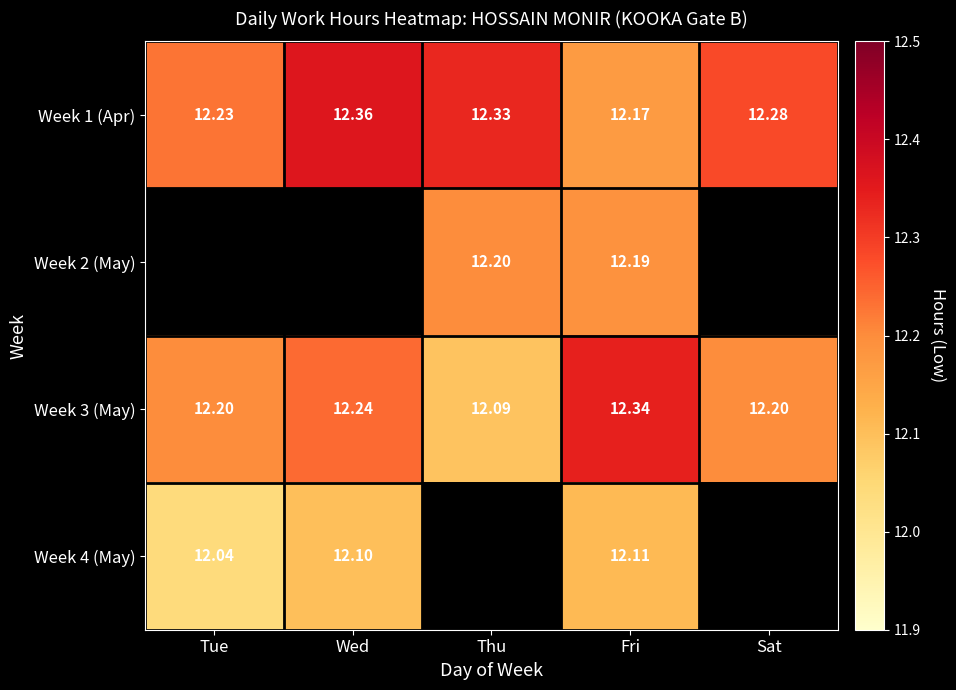

How many distinct data groups are displayed?

4